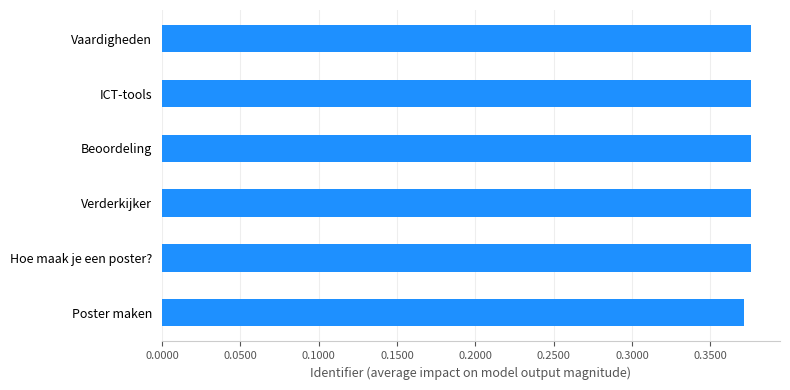

Are the bars grouped side by side (vs. stacked)?

No